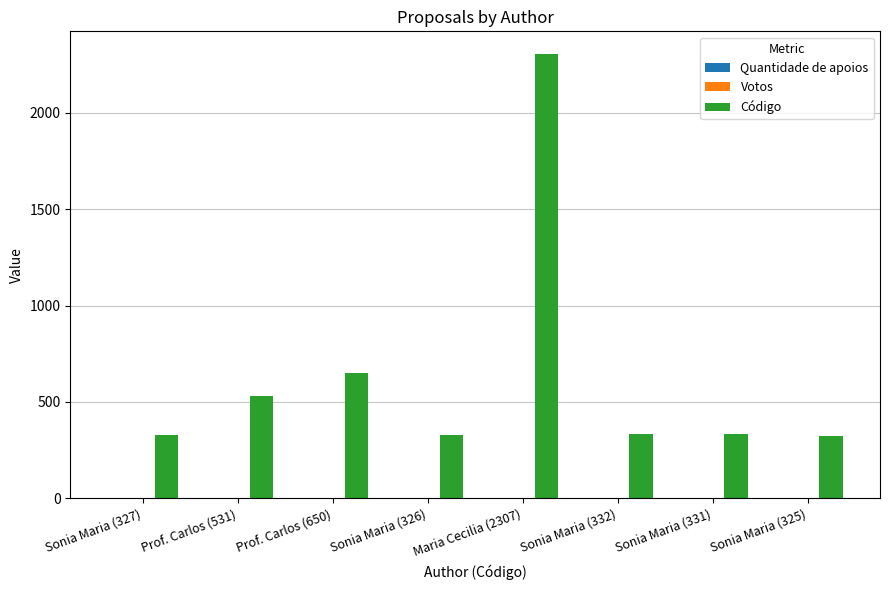

What is the label of the 8th bar from the left?

Sonia Maria (325)